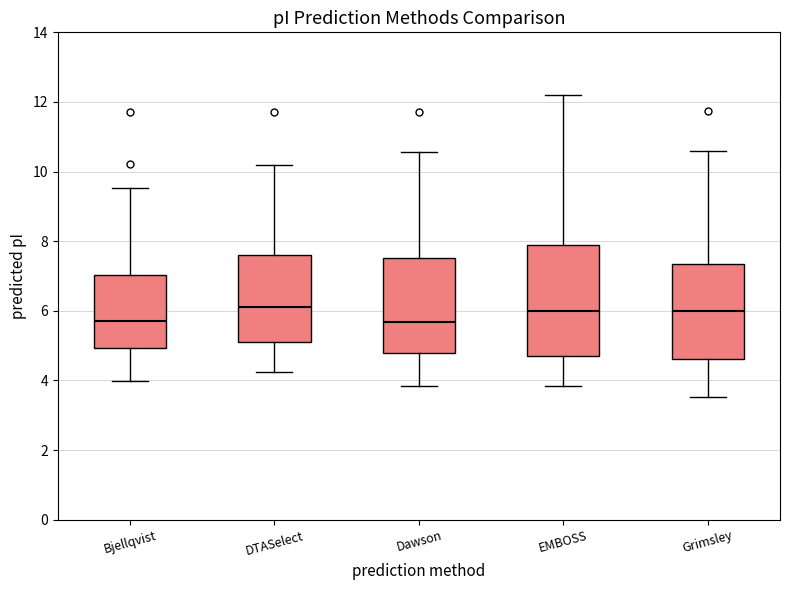

Where does the median line of the box for Grimsley sit on the y-axis? The values are not printed on the chart, so give them approximately, as read against the axis.

6.0